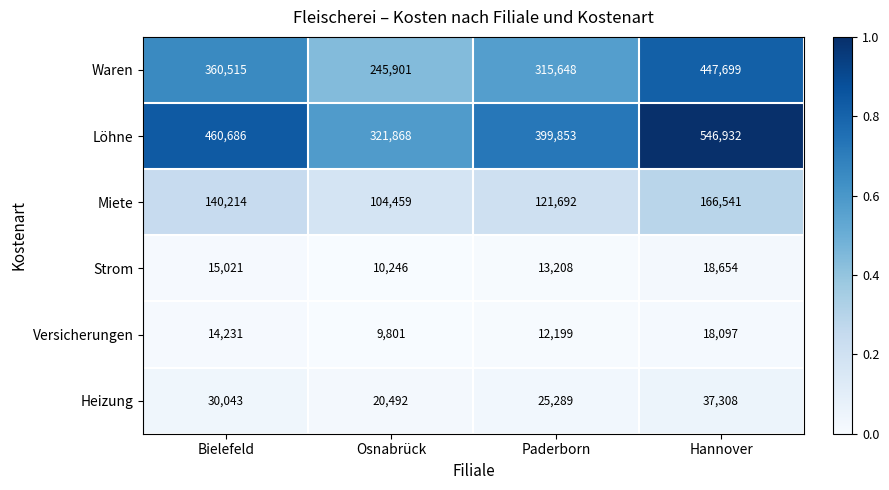

What is the difference between the highest and lowest values at Paderborn?

387654